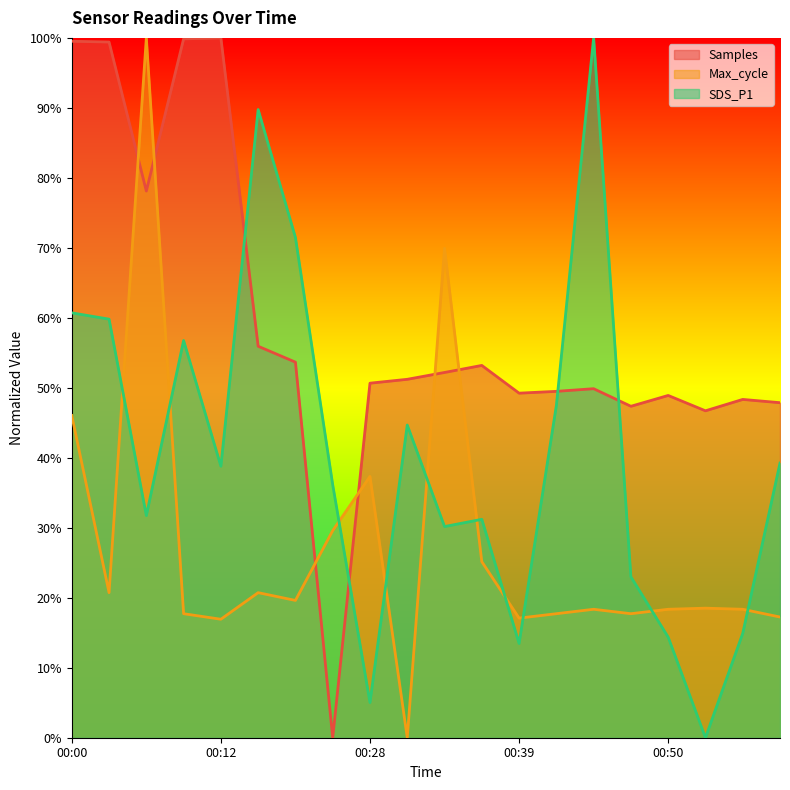

What is the approximate value of Max_cycle at 00:28?

37.3